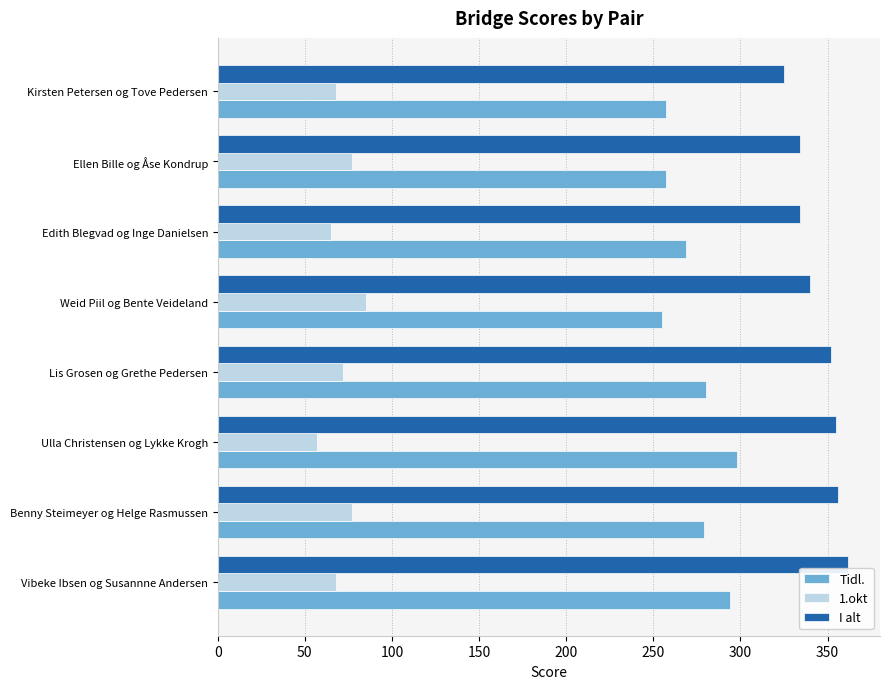

Which series has the largest total across all categories?

I alt